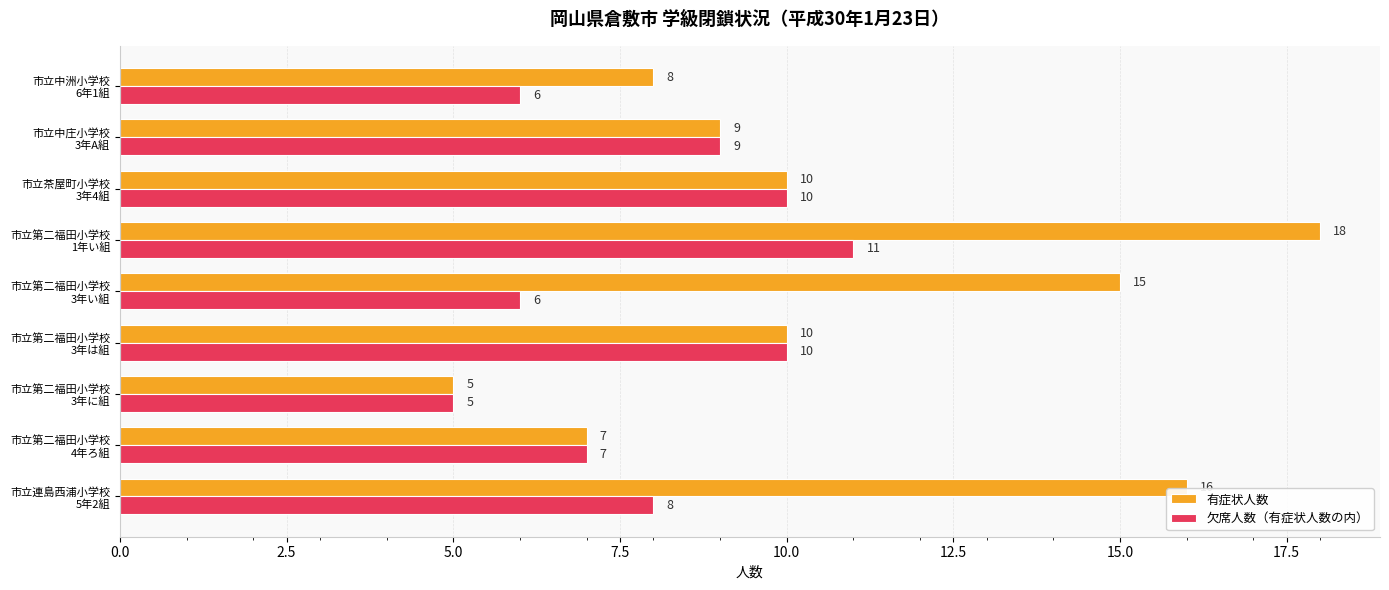

Which series has the largest total across all categories?

有症状人数